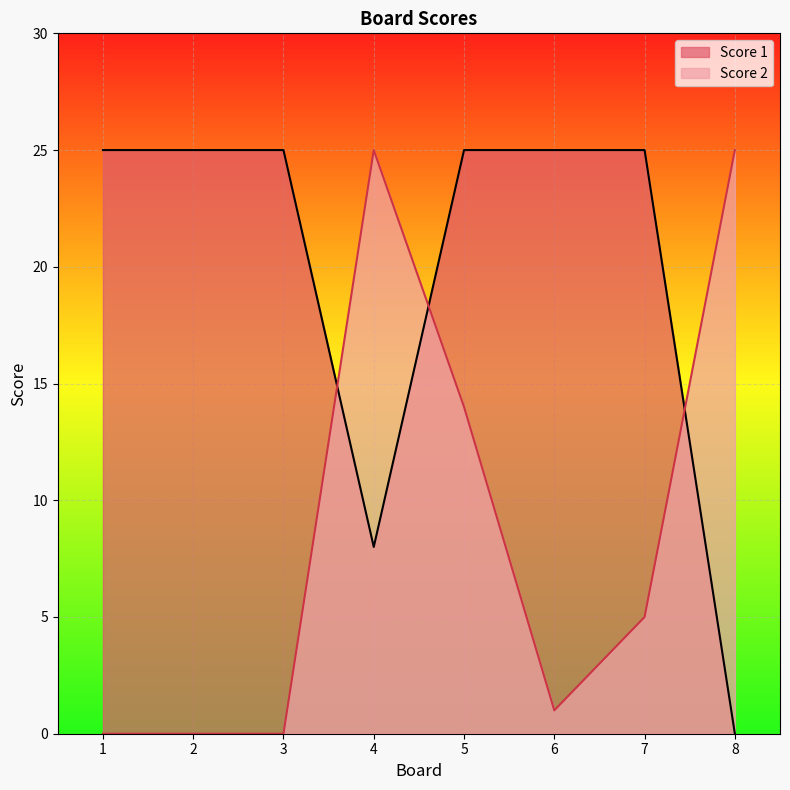

The value of Score 1 at 1 is 25. True or false?

True